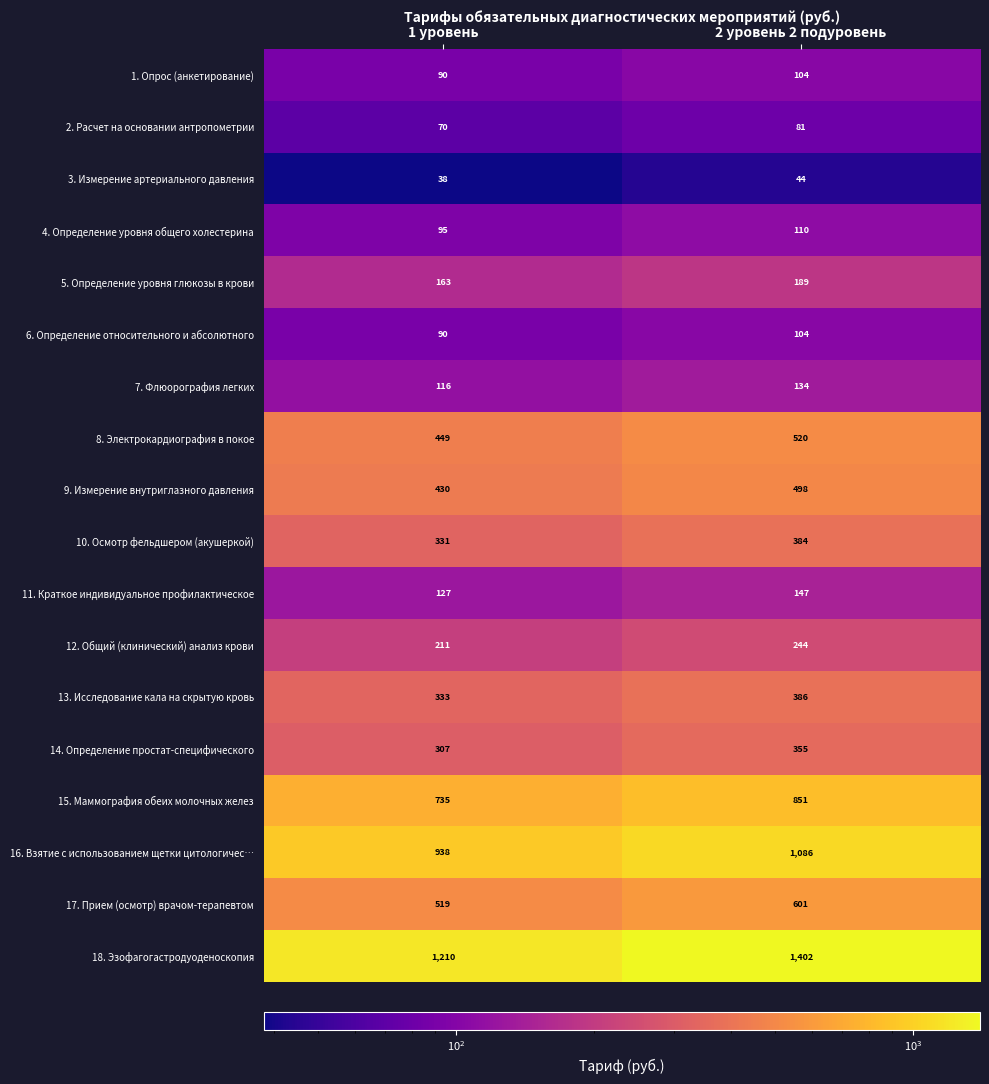

Which series has the widest spread of values?

18. Эзофагогастродуоденоскопия